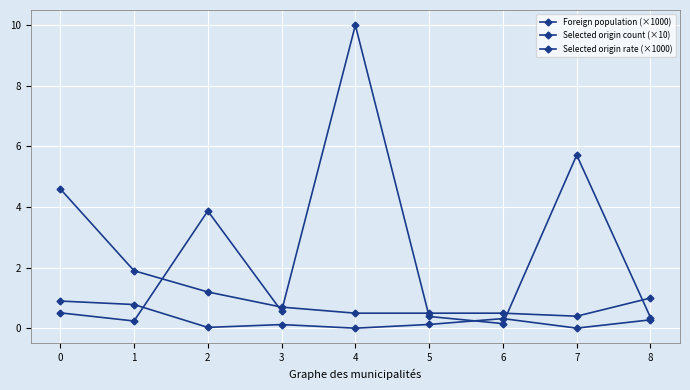

Which category has the lowest value in the Selected origin count (×10) series?

7